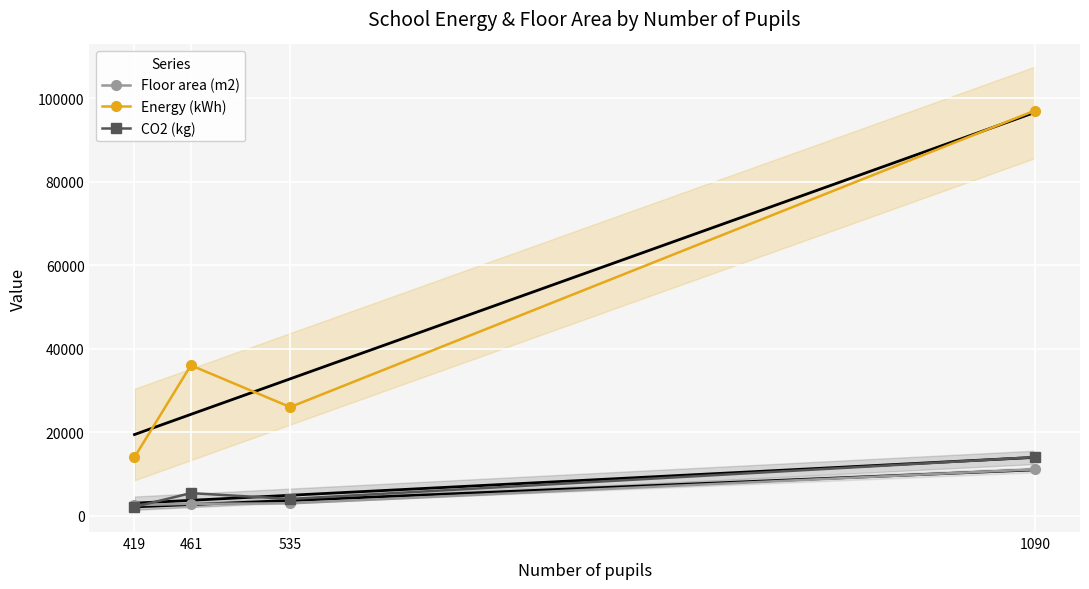

The CO2 (kg) series shows 3327 at 419. True or false?

False